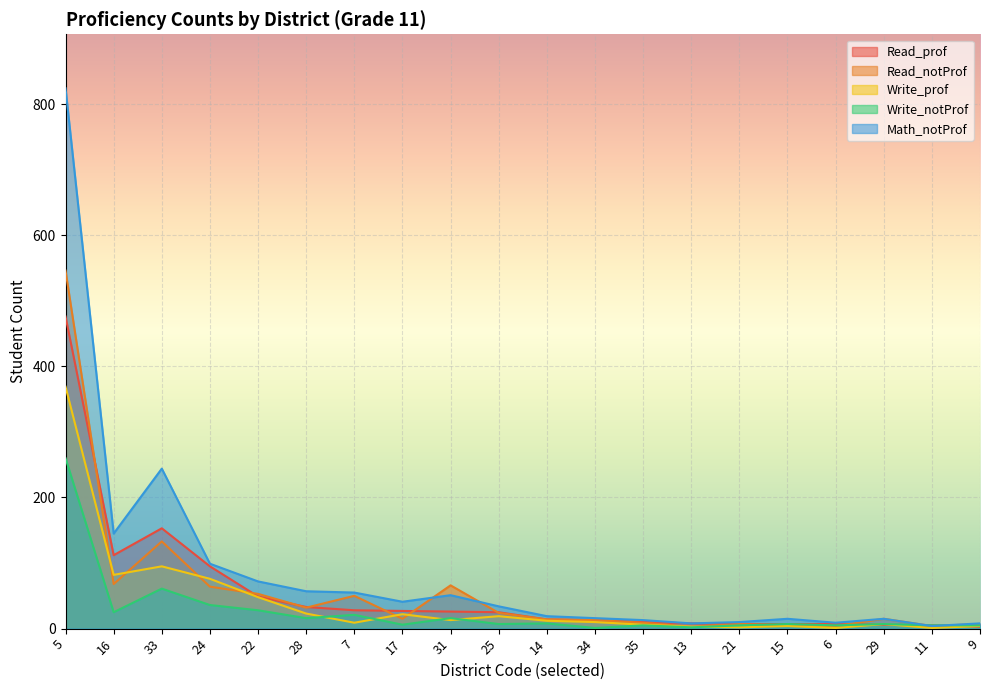

True or false: Write_prof has more than 2 interior local peaks.

True